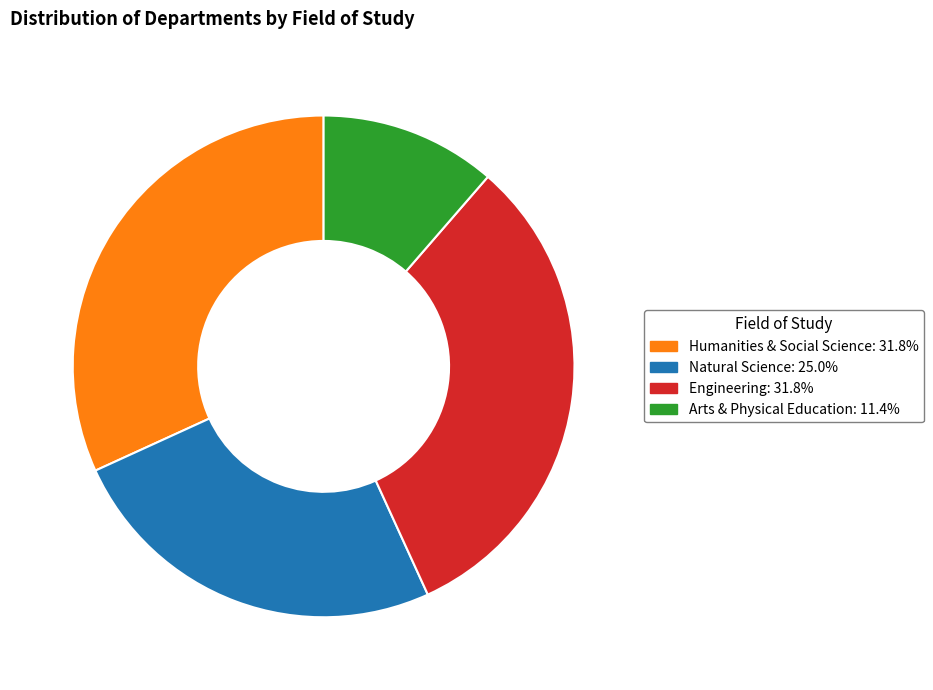

Is Engineering the majority of the pie?

No